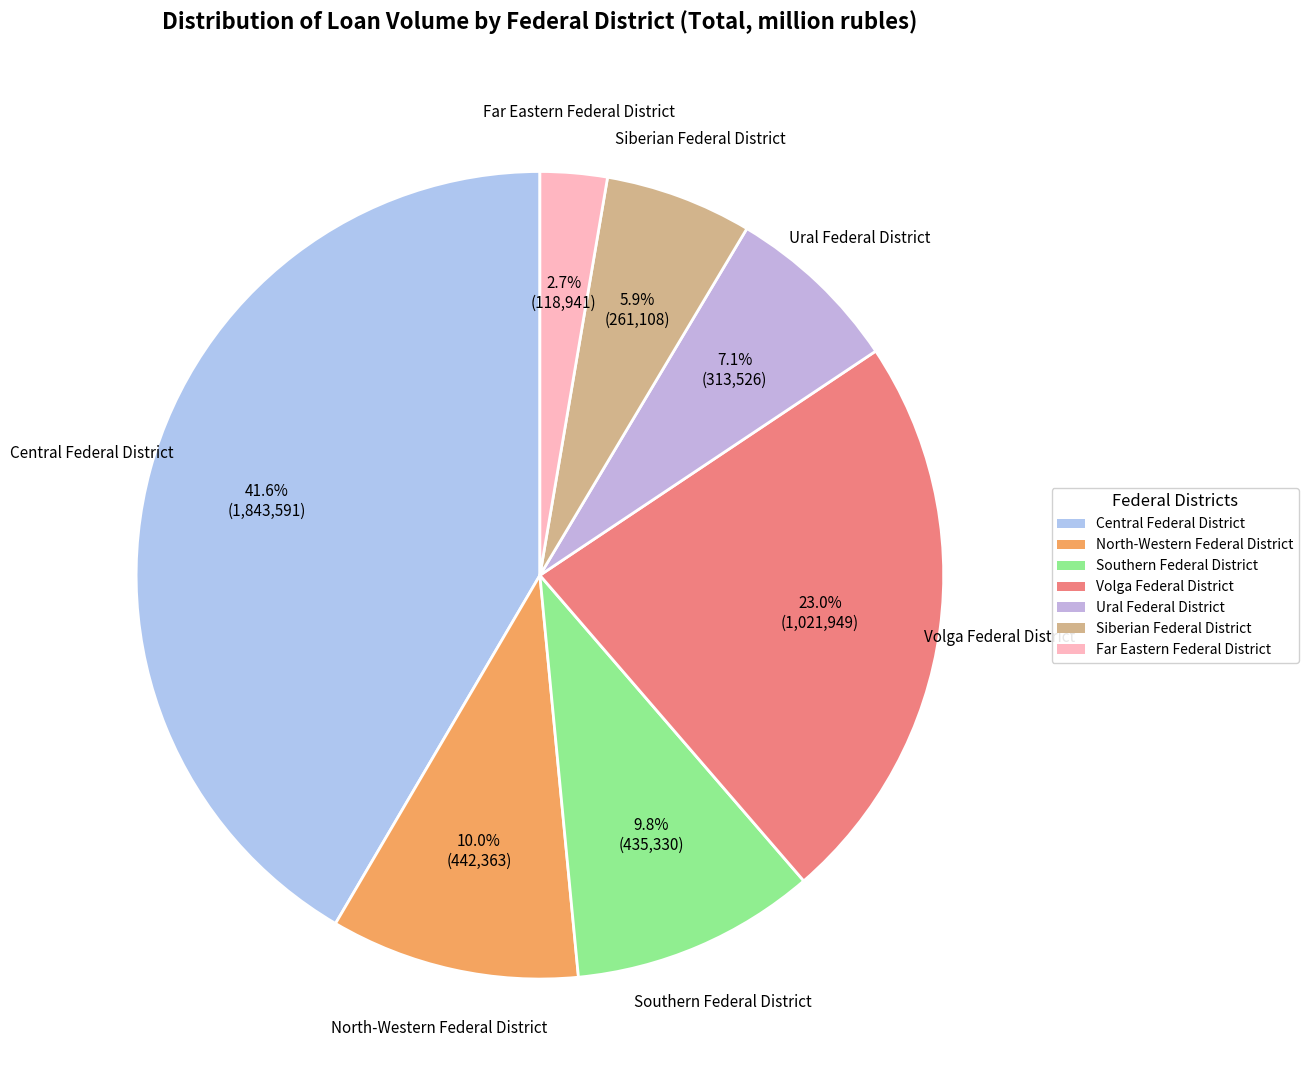

Between Far Eastern Federal District and Volga Federal District, which is larger?

Volga Federal District